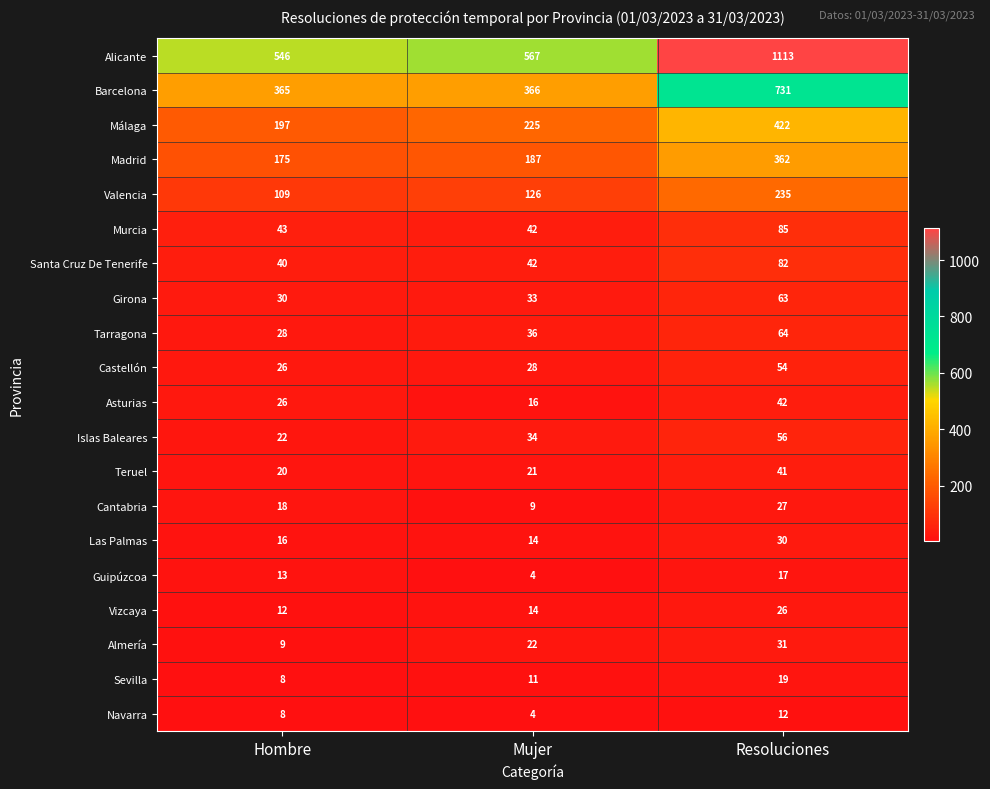

What is the difference between the highest and lowest values at Hombre?

538